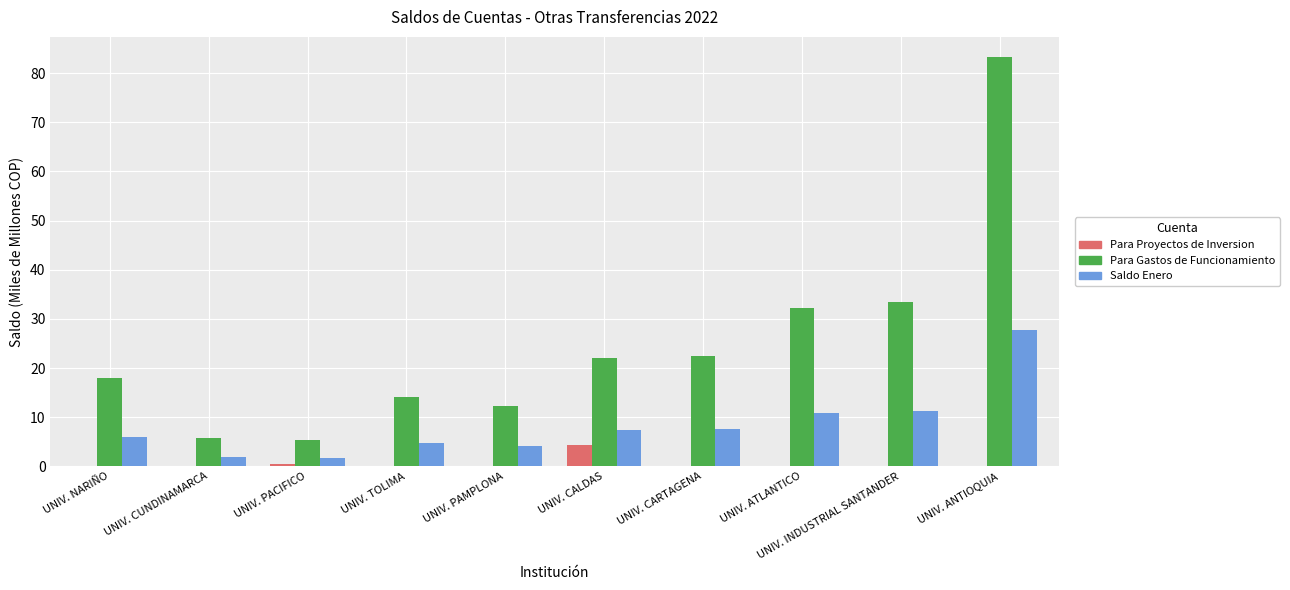

What is the sum of all Saldo Enero values?

83.0